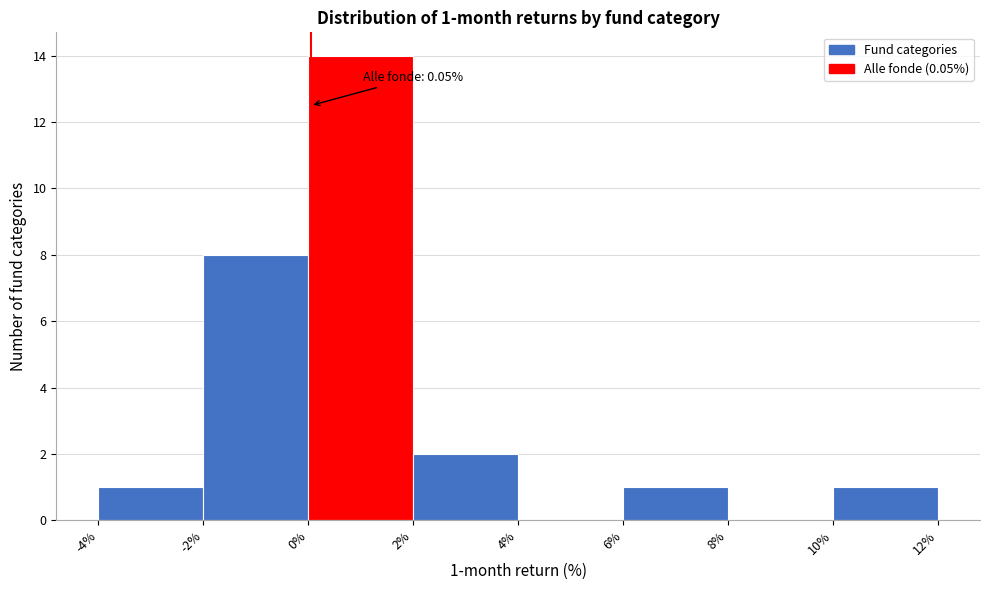

Over which range of the x-axis is the bar tallest?

0% to 2%